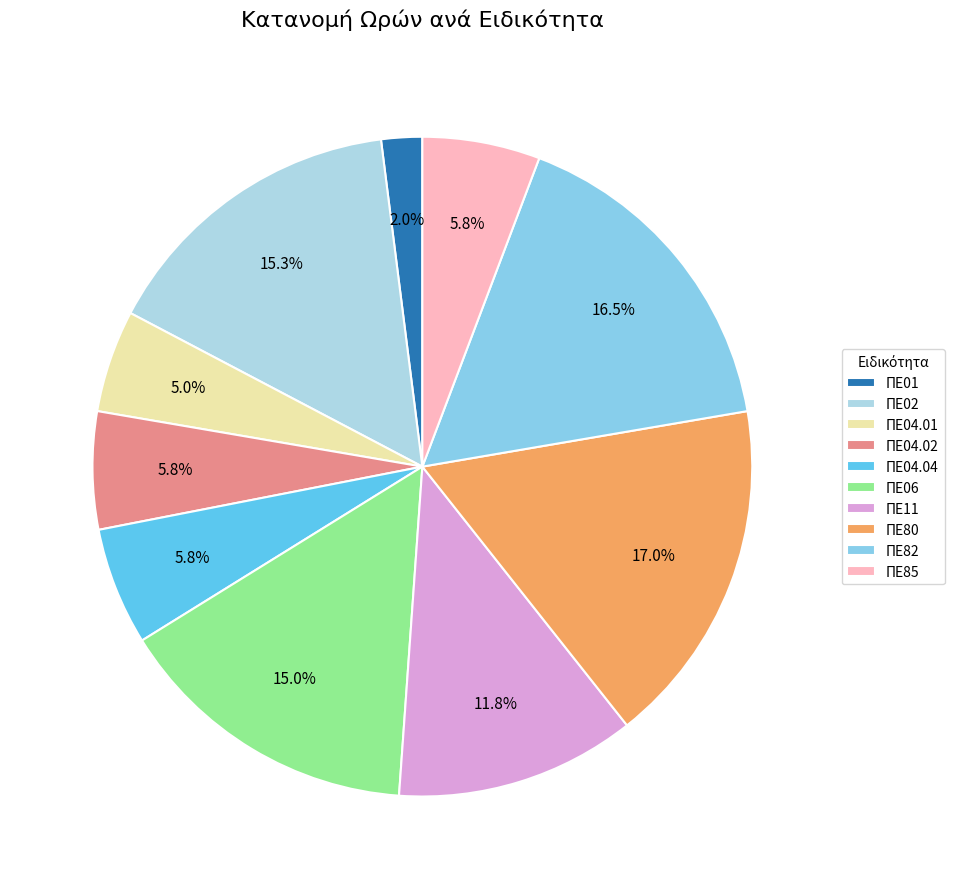

How much of the chart is everything except ΠΕ01?

98.0%